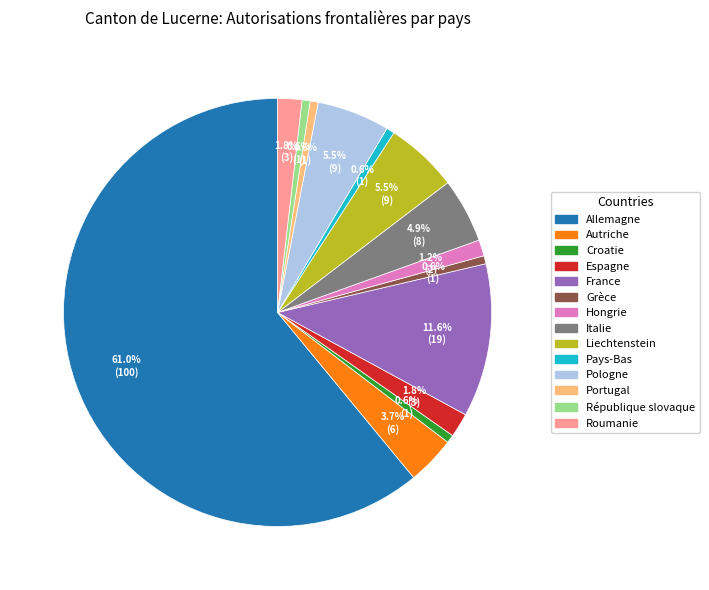

Which category has the biggest portion of the pie?

Allemagne